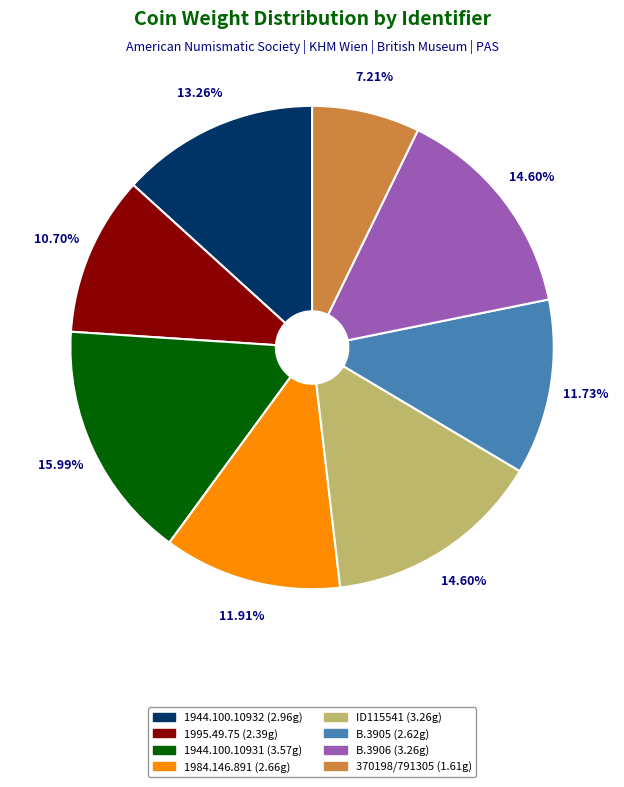

The 1995.49.75 slice represents 1% of the pie. True or false?

False